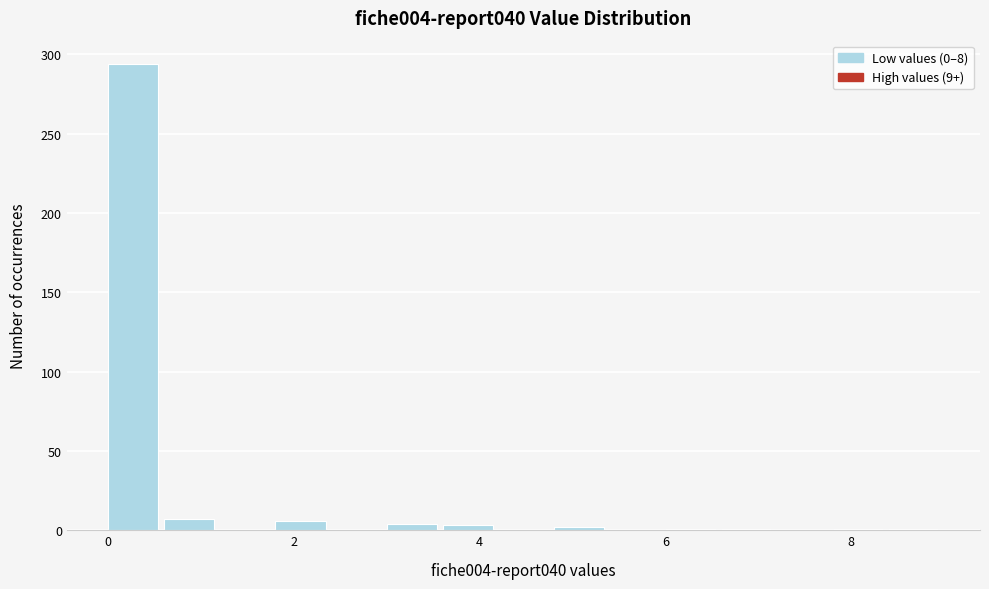

Around what value on the x-axis is the tallest bar? Give the approximate position of its centre, as read against the axis.

0.2